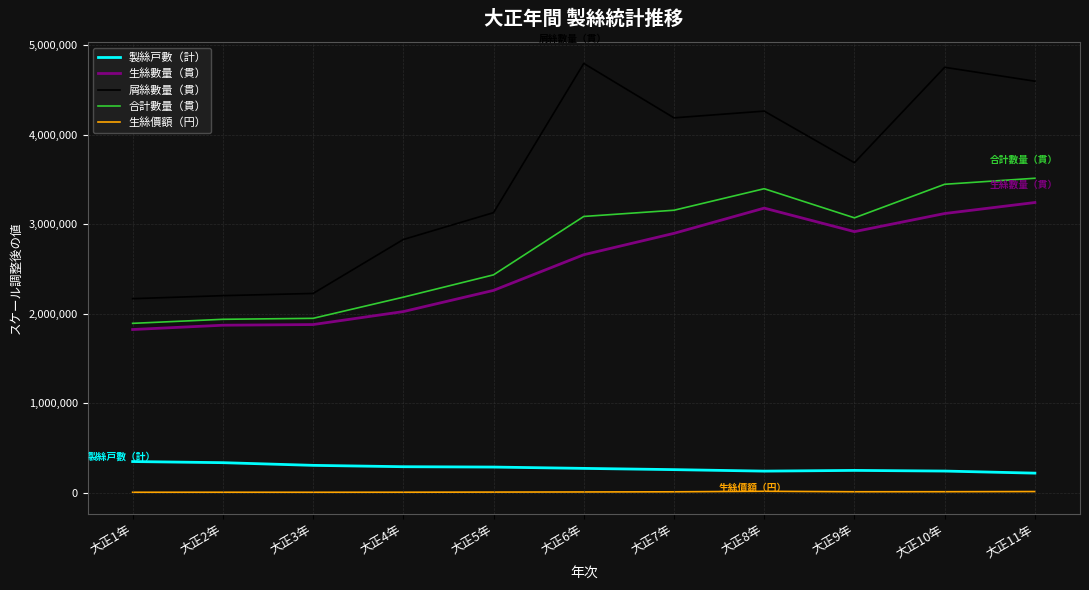

True or false: 生絲價額（円） and 合計數量（貫） intersect in this chart.

False